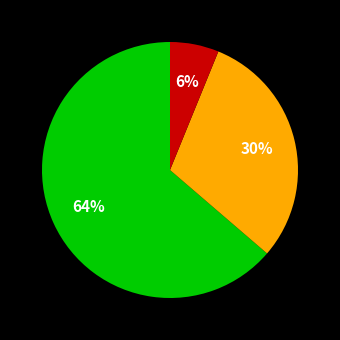

To the nearest percent, what is the average slice percentage?

33%